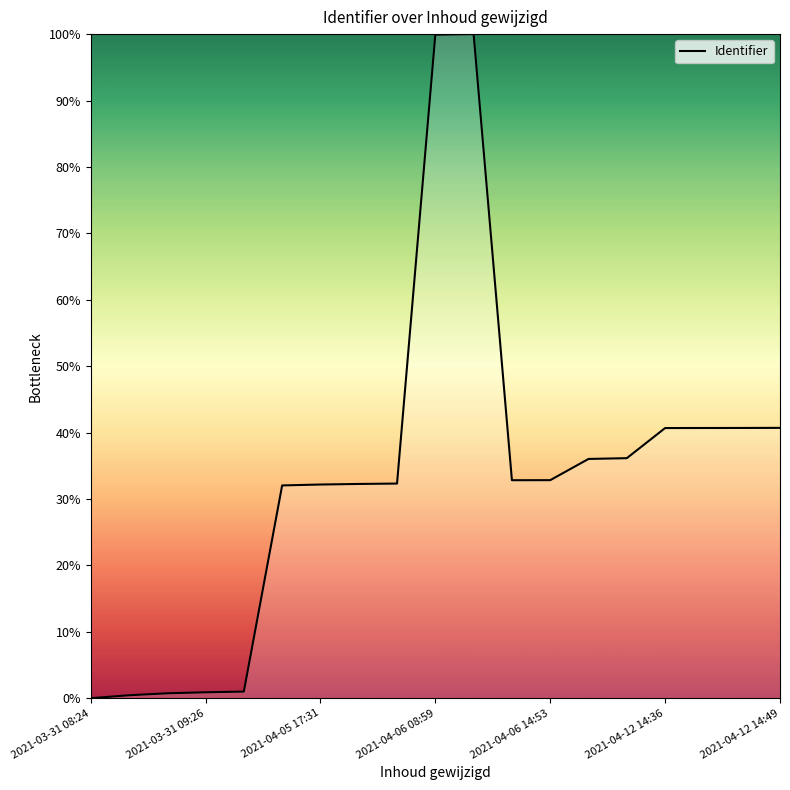

What is the maximum value shown in the chart?

100.0